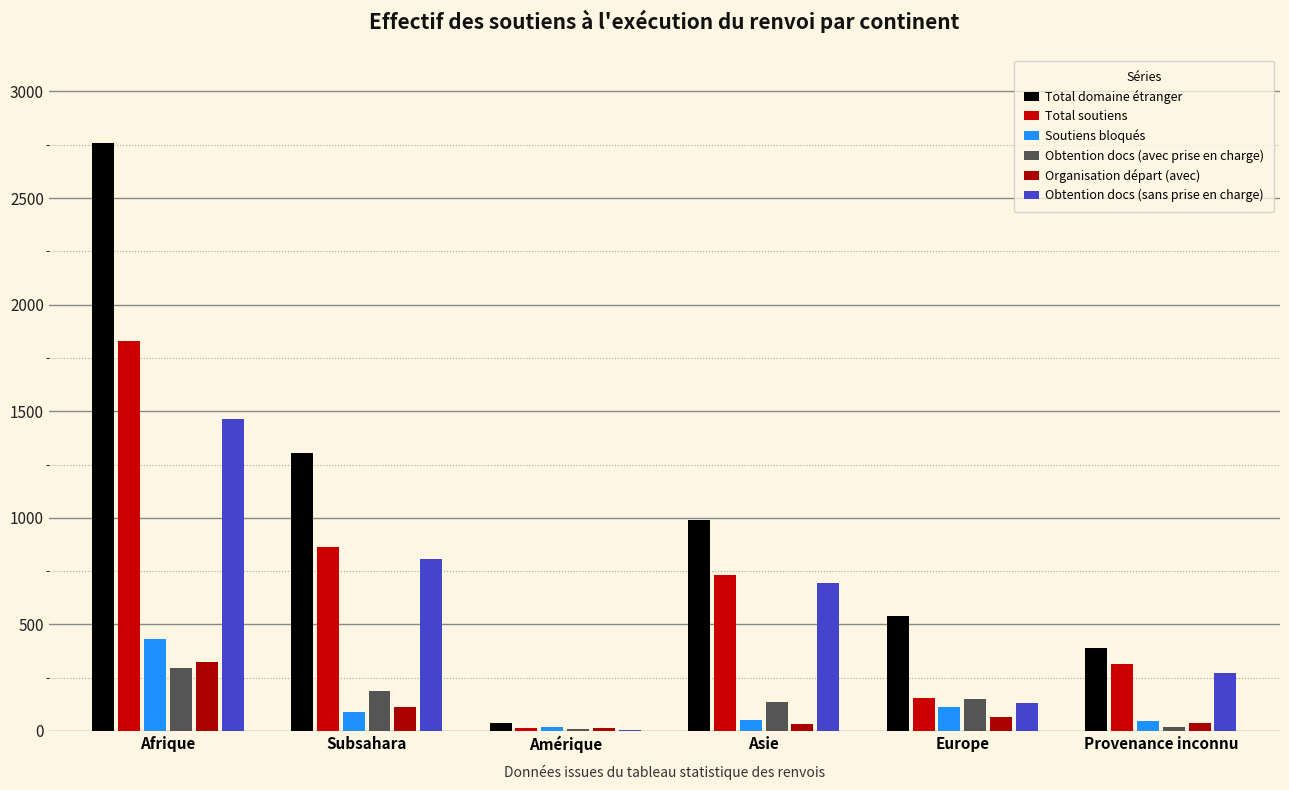

What are all the series names shown in the legend?

Total domaine étranger, Total soutiens, Soutiens bloqués, Obtention docs (avec prise en charge), Organisation départ (avec), Obtention docs (sans prise en charge)